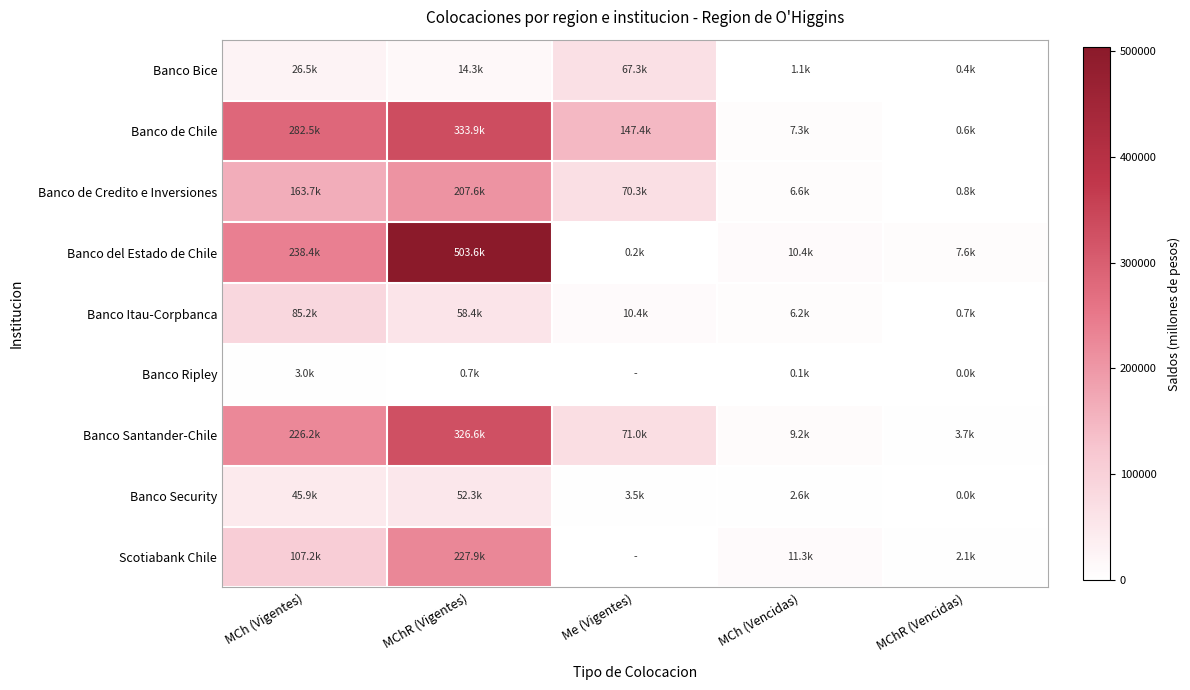

Which series changed the most between MCh (Vigentes) and MCh (Vencidas)?

Banco de Chile